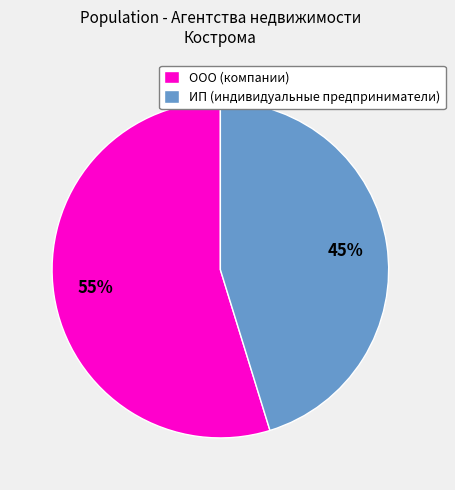

Does any single category account for the majority?

Yes